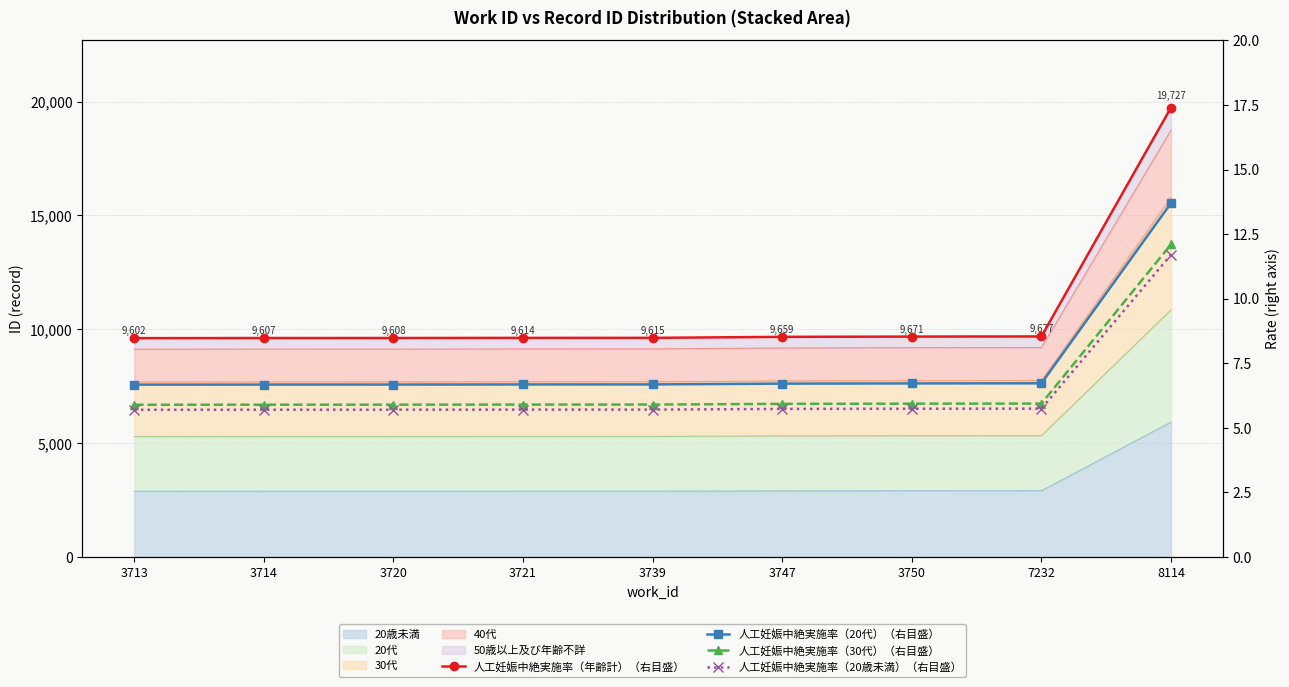

What is the spread (max minus min) of values at 7232?

2.8